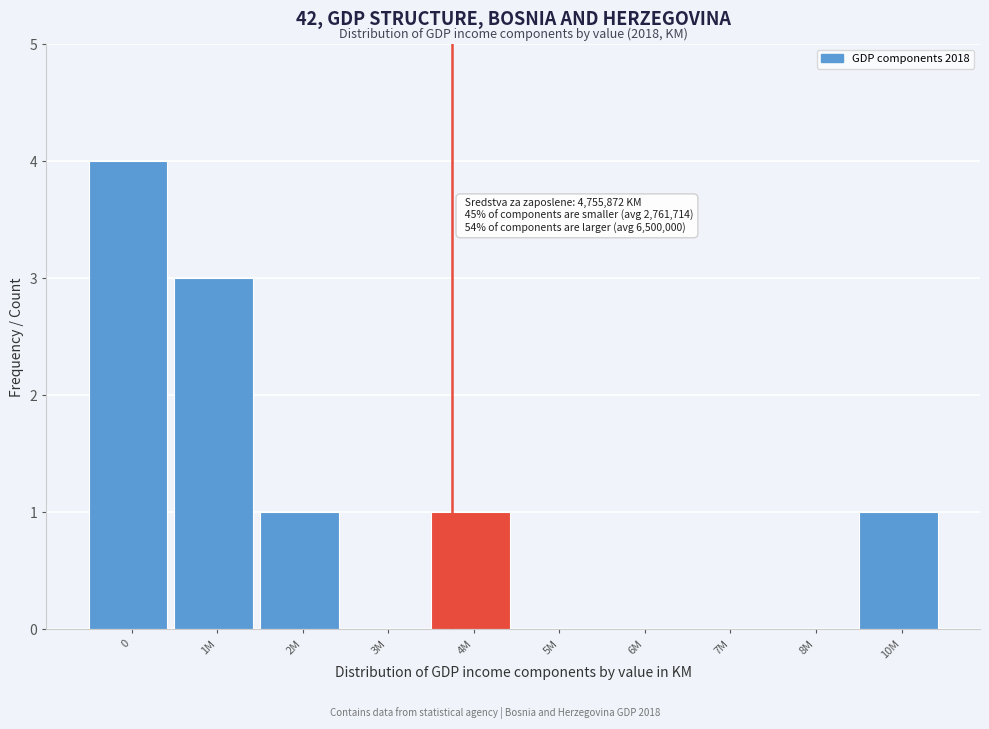

Reading left to right, extract all data points from this chart.

0=4	1M=3	2M=1	3M=0	4M=1	5M=0	6M=0	7M=0	8M=0	10M=1